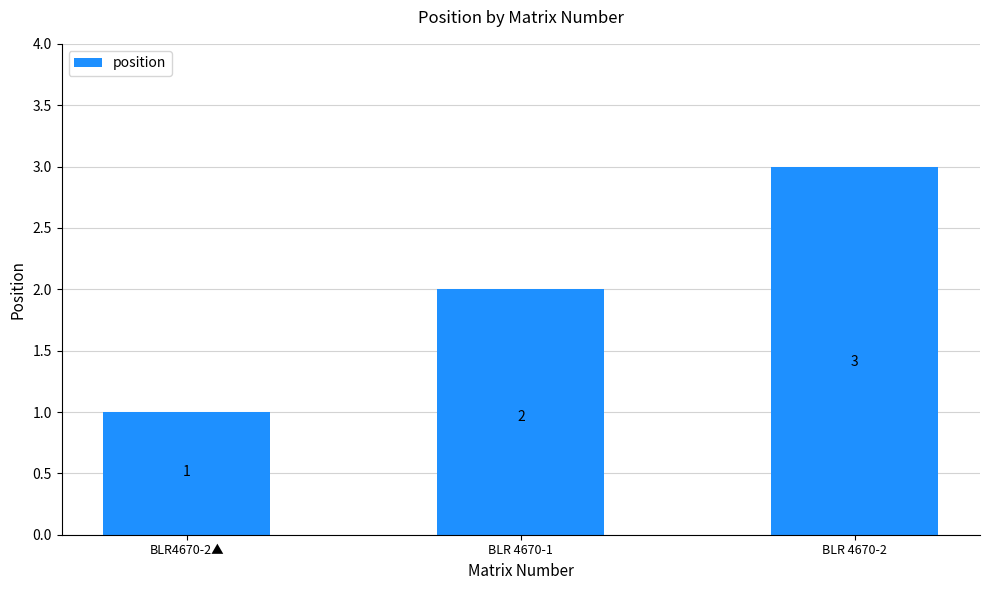

At which label is the value closest to 2?

BLR 4670-1